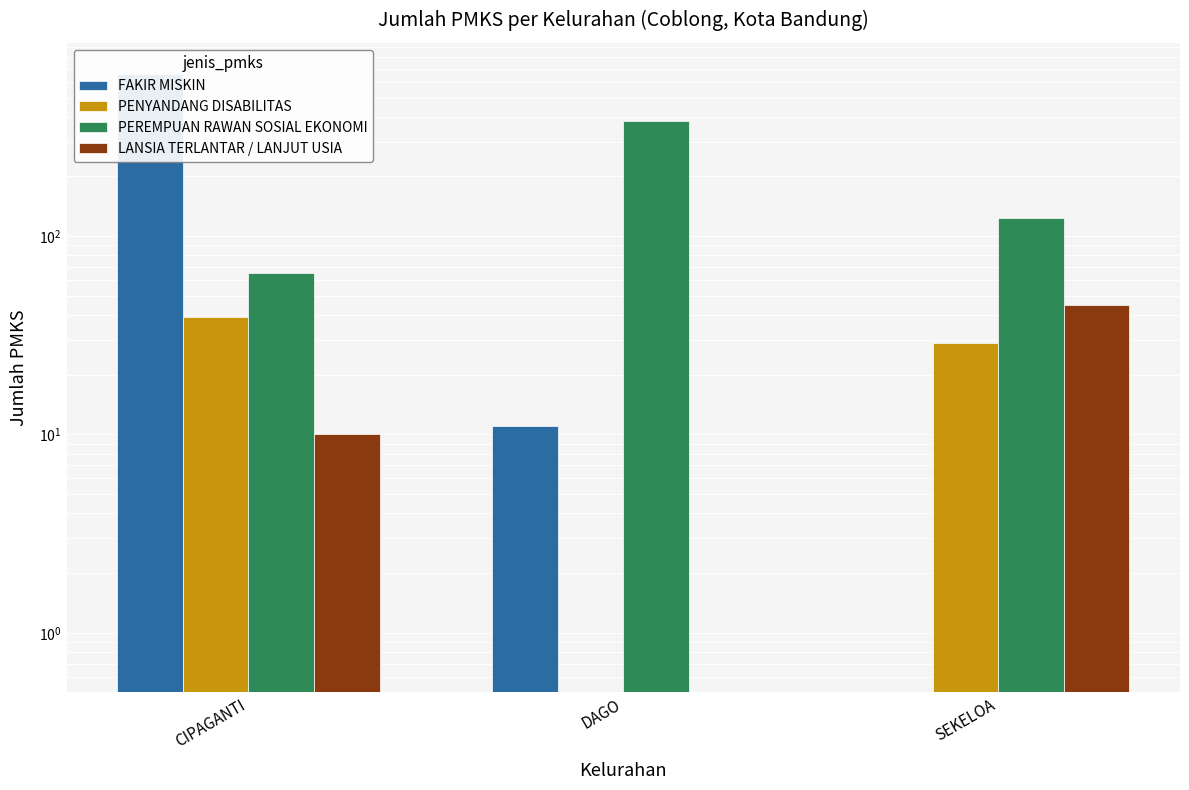

How many groups of bars are there?

3